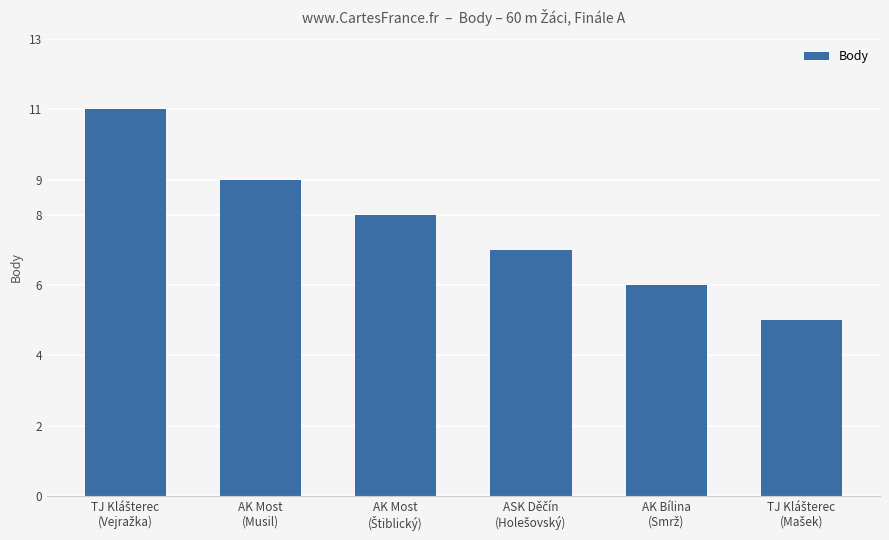

What is the greatest value displayed?

11